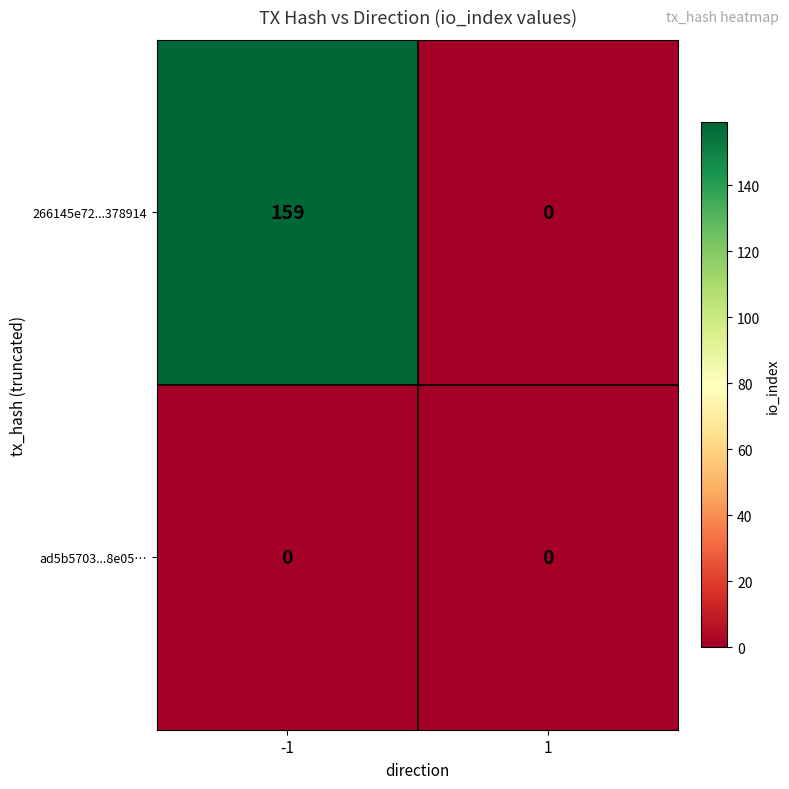

Reading left to right, what are all the values shown in this chart?

266145e72...378914: 159	0
ad5b5703...8e05…: 0	0